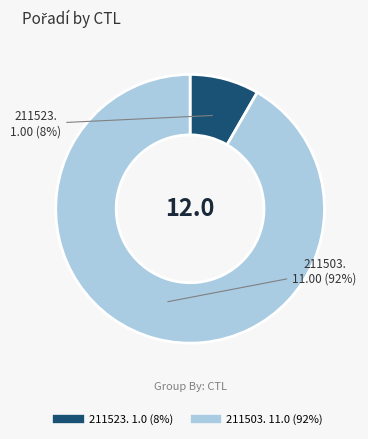

To the nearest percent, what is the average slice percentage?

50%